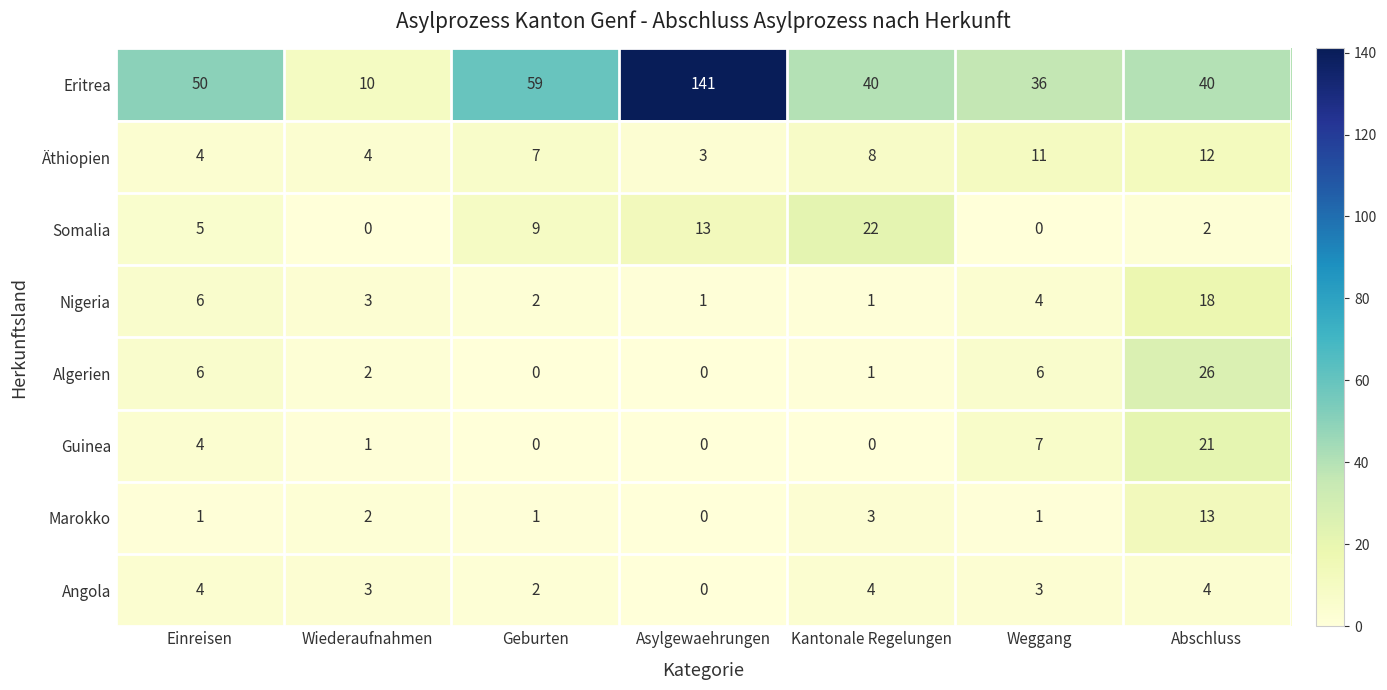

What is the difference between the maximum and minimum values in the Eritrea series?

131